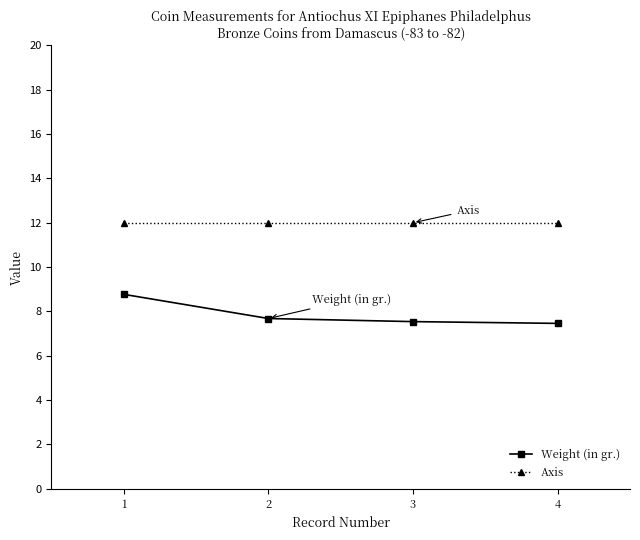

What is the difference between the Weight (in gr.) values at 3 and 4?

0.1